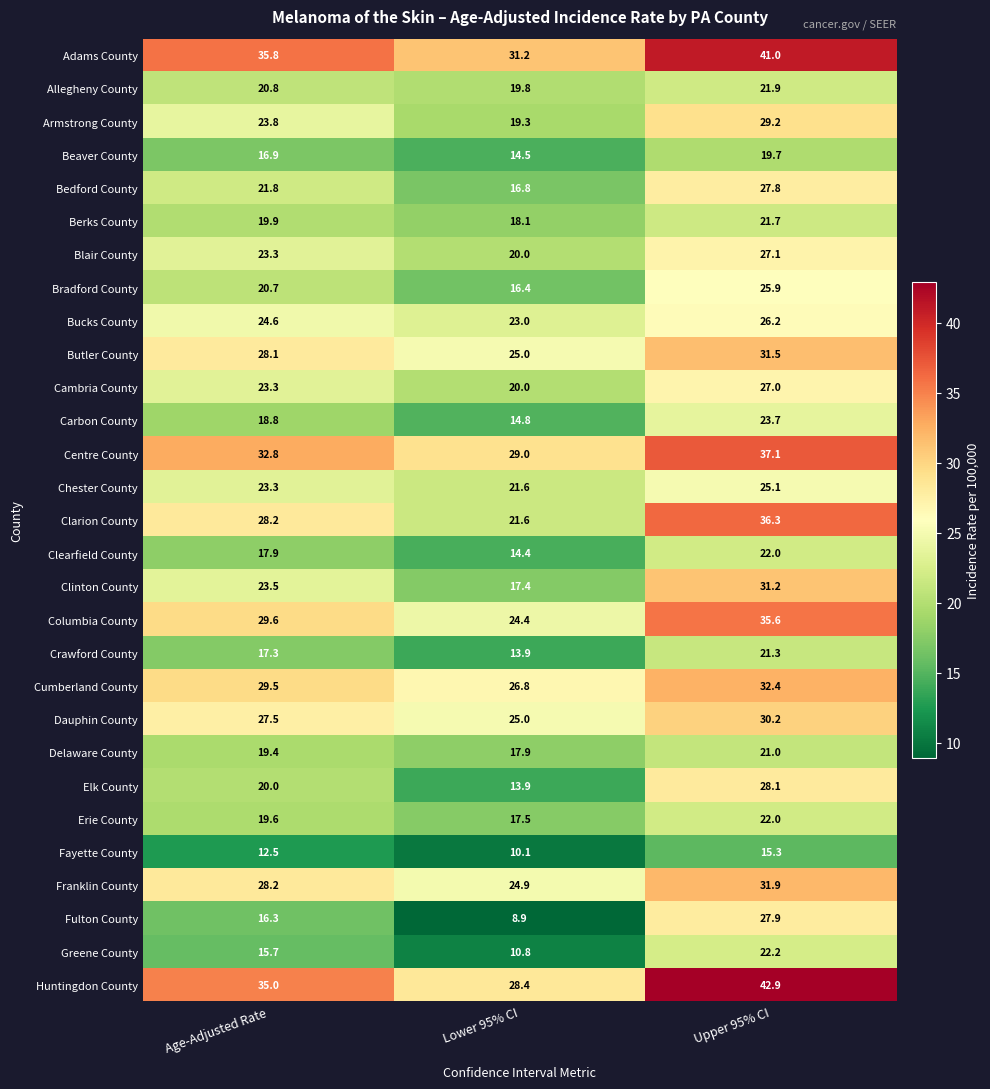

Between Age-Adjusted Rate and Lower 95% CI, which series saw the biggest shift?

Fulton County